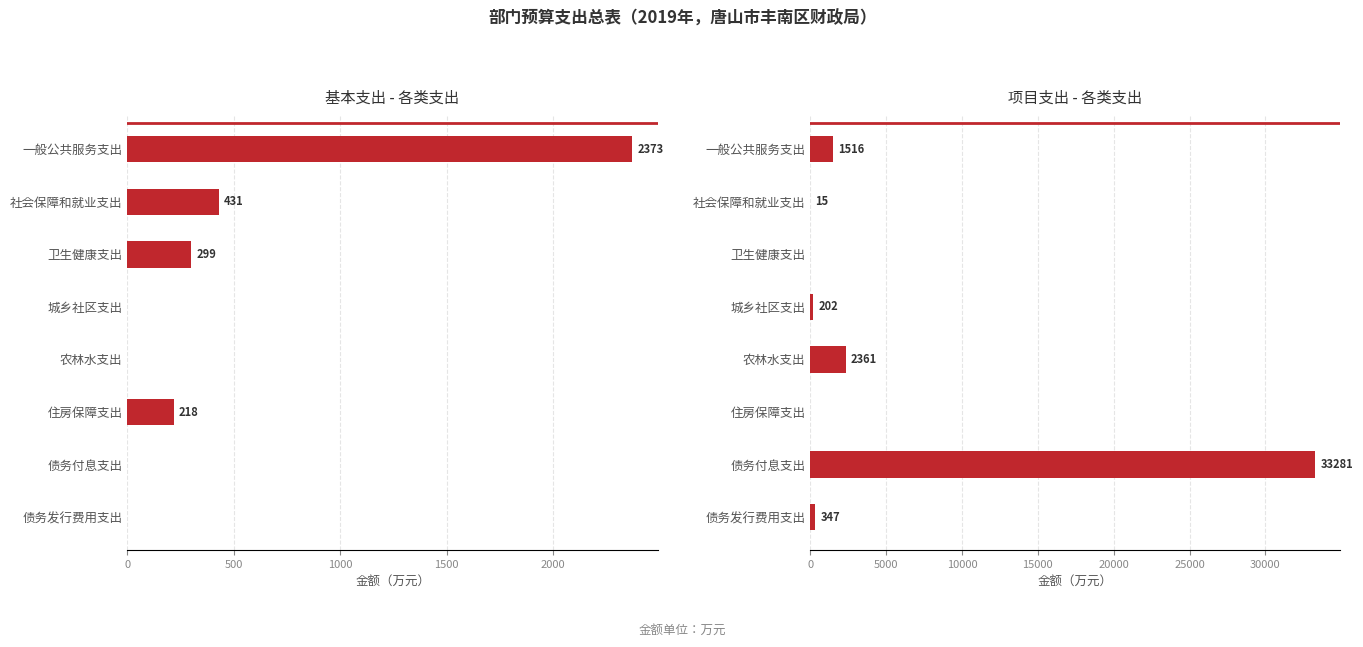

How many data points in 基本支出 are less than 217?

4